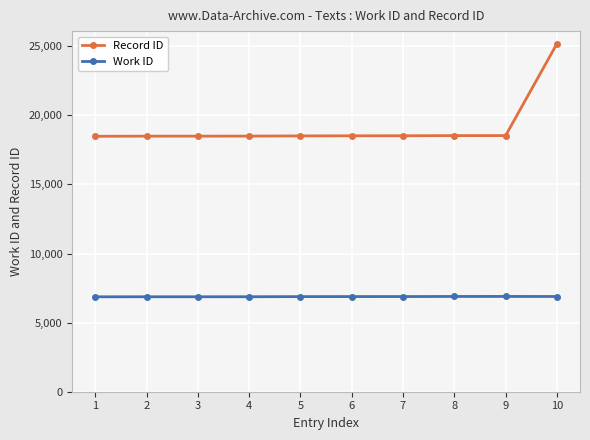

What is the spread (max minus min) of values at 2?

11621